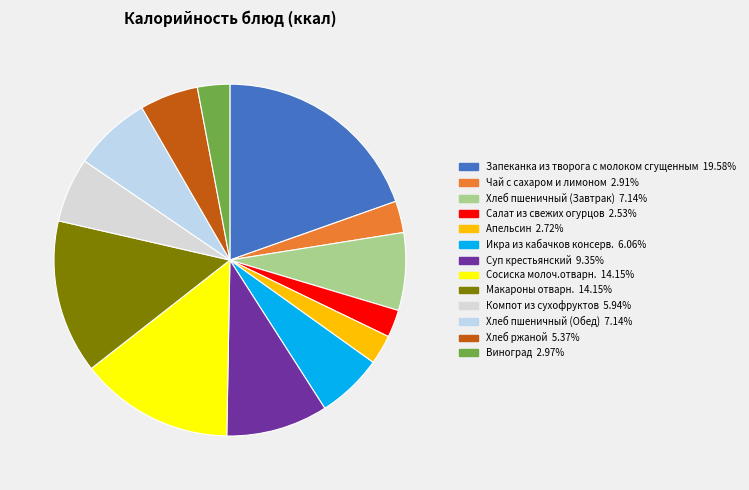

What is the change in value from Запеканка из творога с молоком сгущенным to Макароны отварн.?

-86